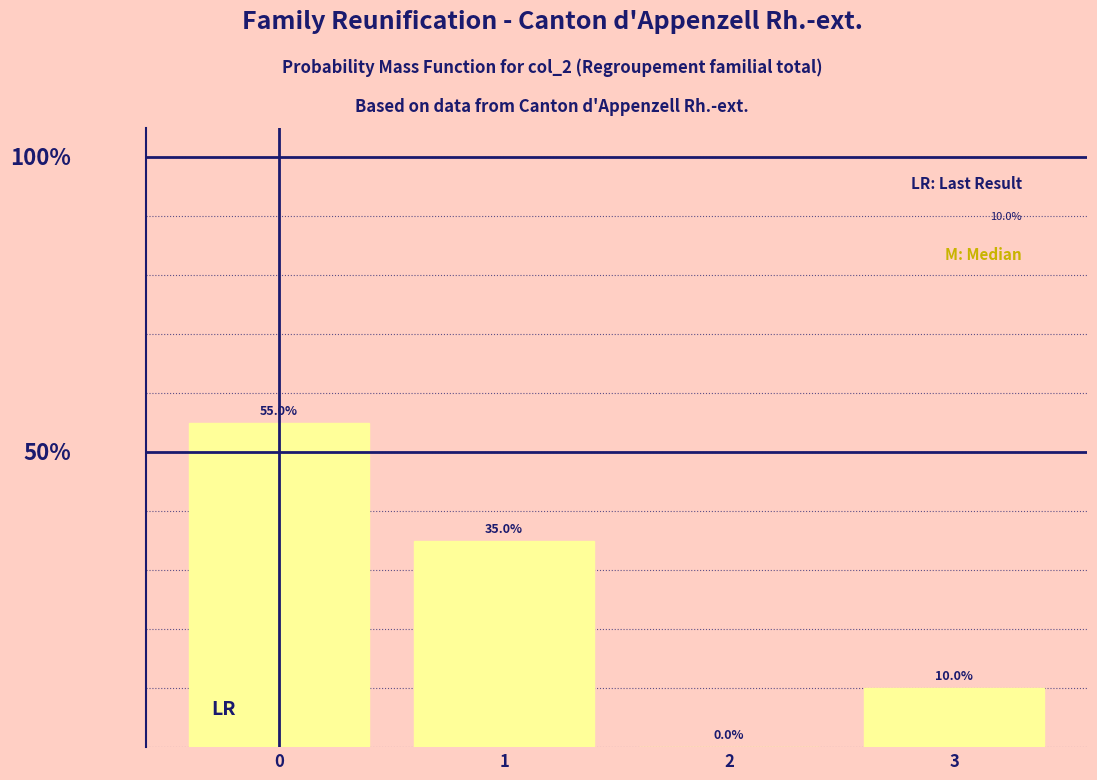

Are the bars horizontal?

No